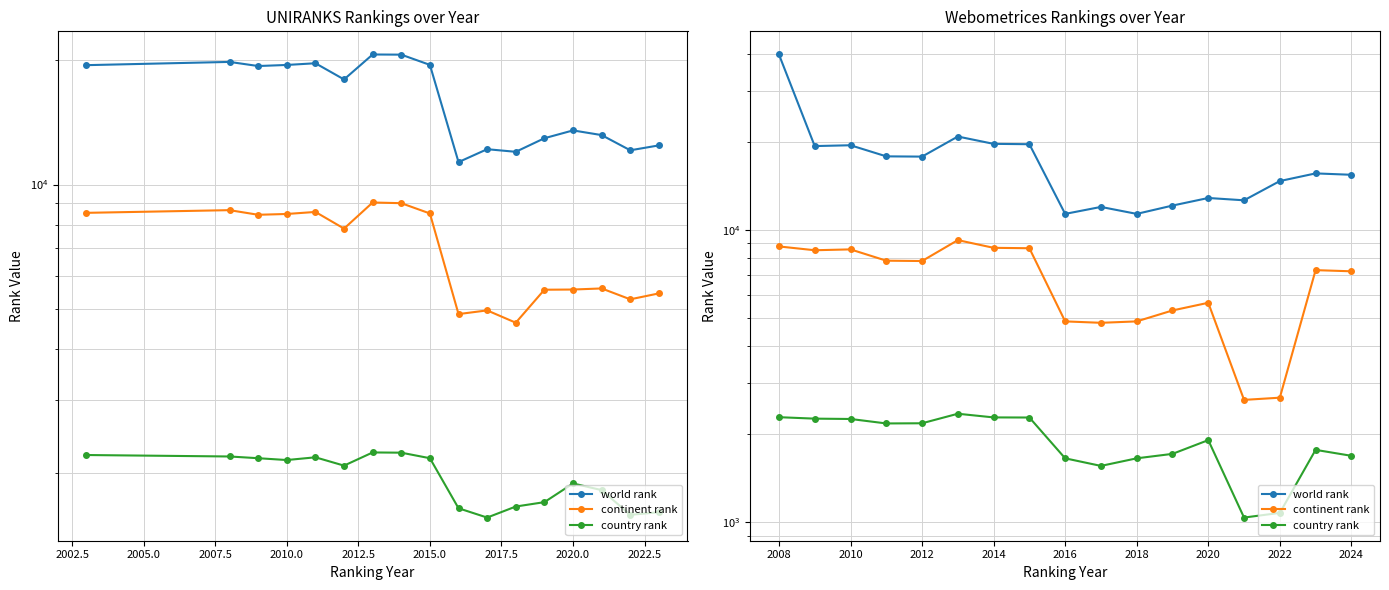

How many values in the continent rank series exceed 7286?

8